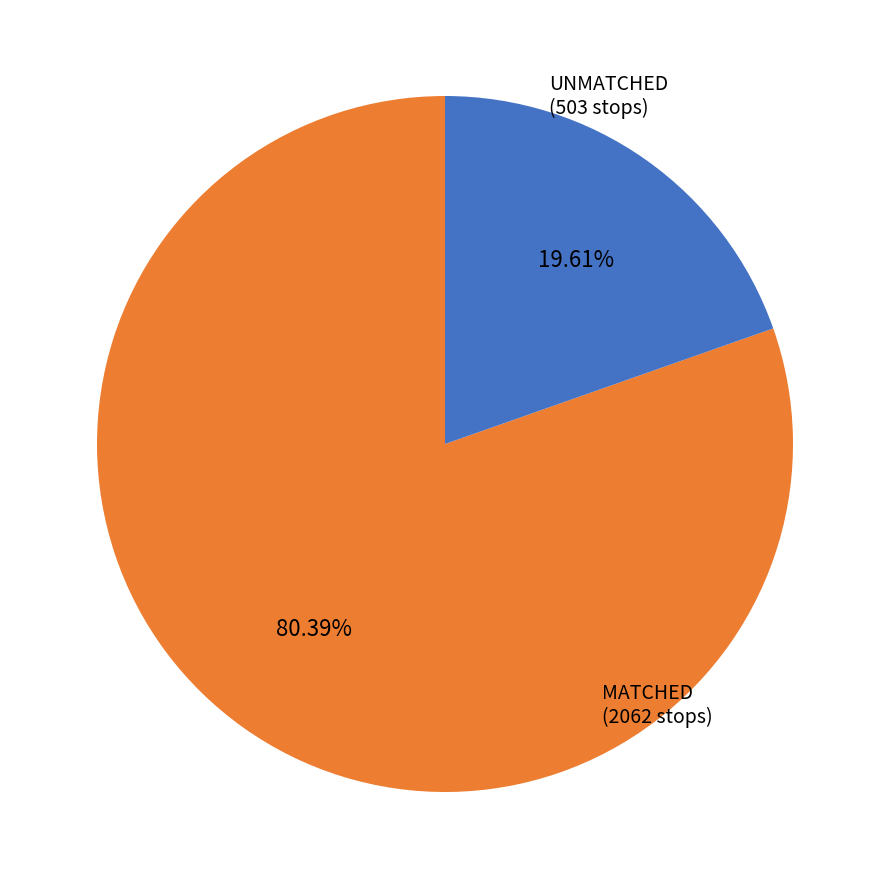

Is there a majority slice in this chart?

Yes